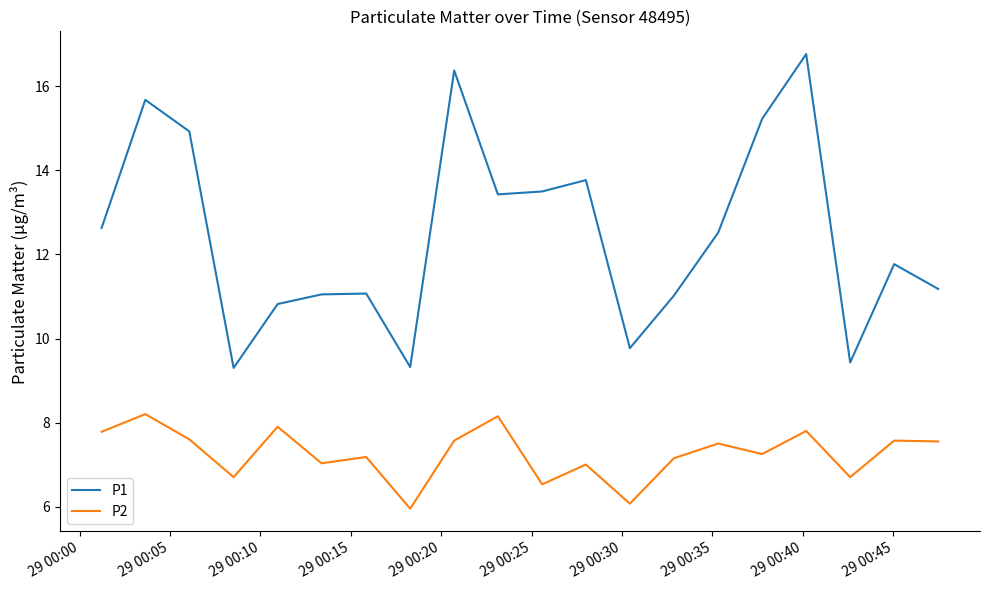

Which series has the largest total across all categories?

P1